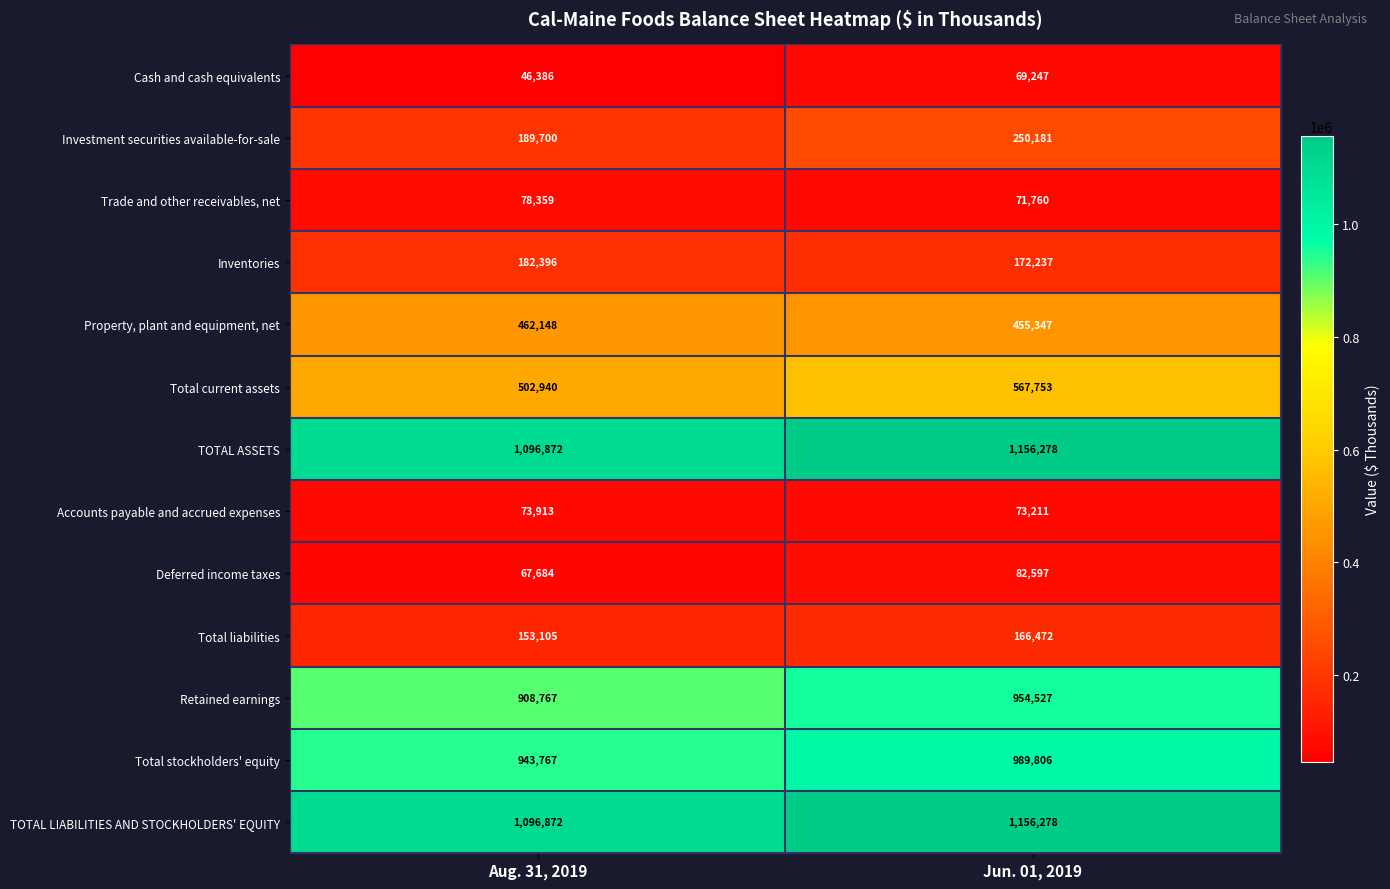

At which category does the chart reach its peak across all series?

Jun. 01, 2019